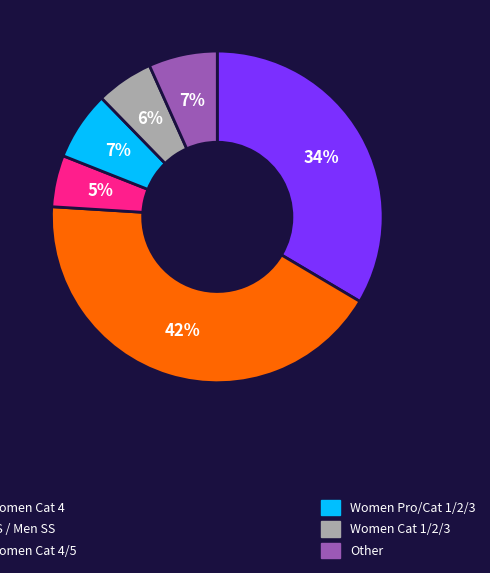

How many slices are in this pie chart?

6